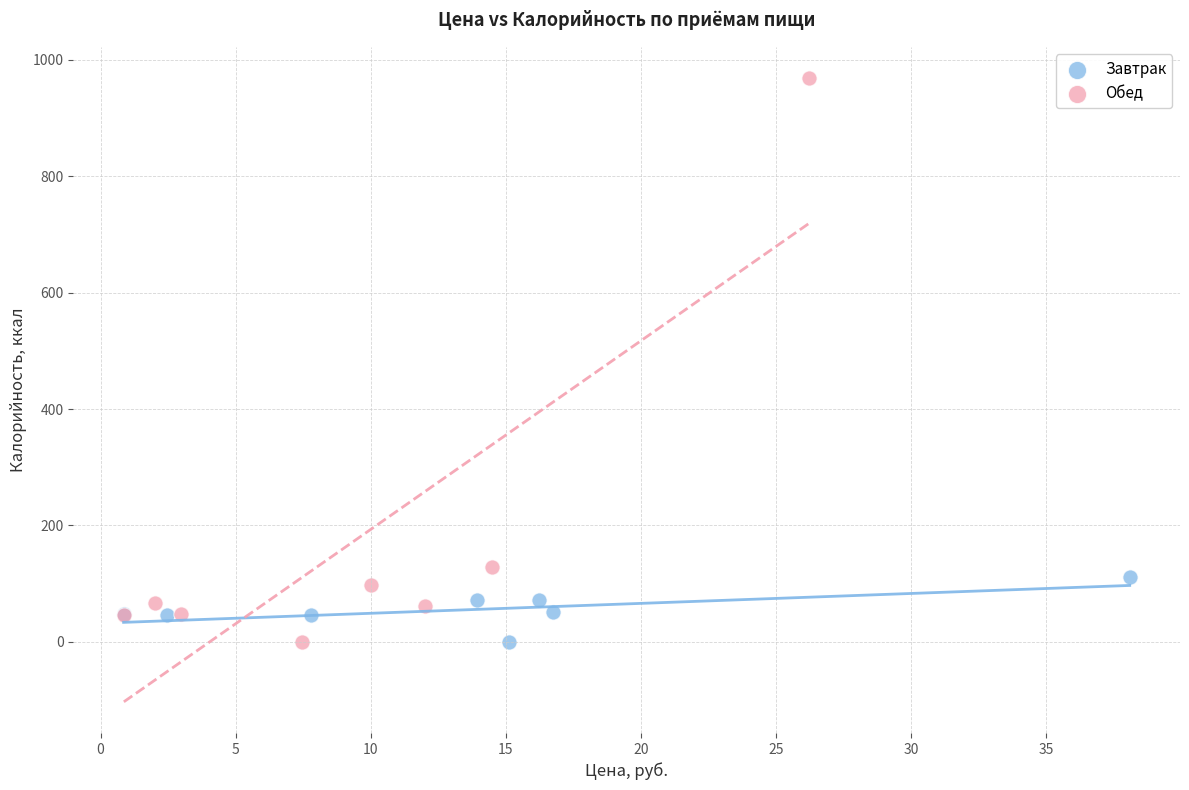

Which series contains the highest Y value?

Обед